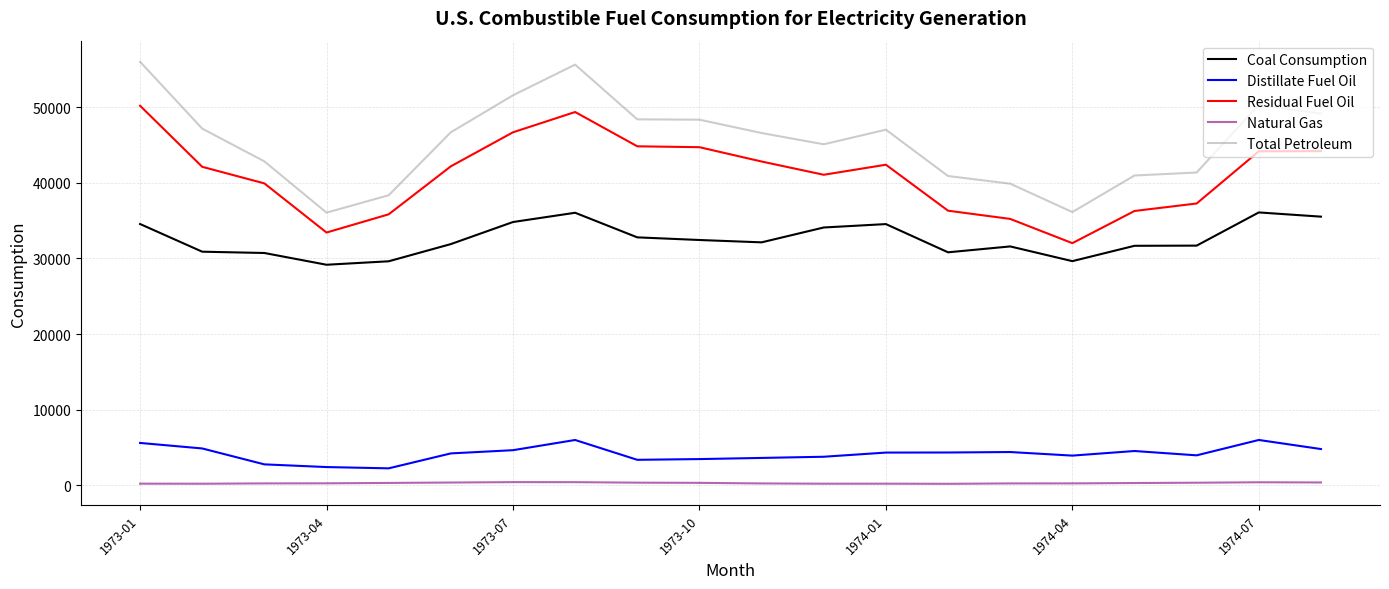

Which series has the largest range (max minus min)?

Total Petroleum